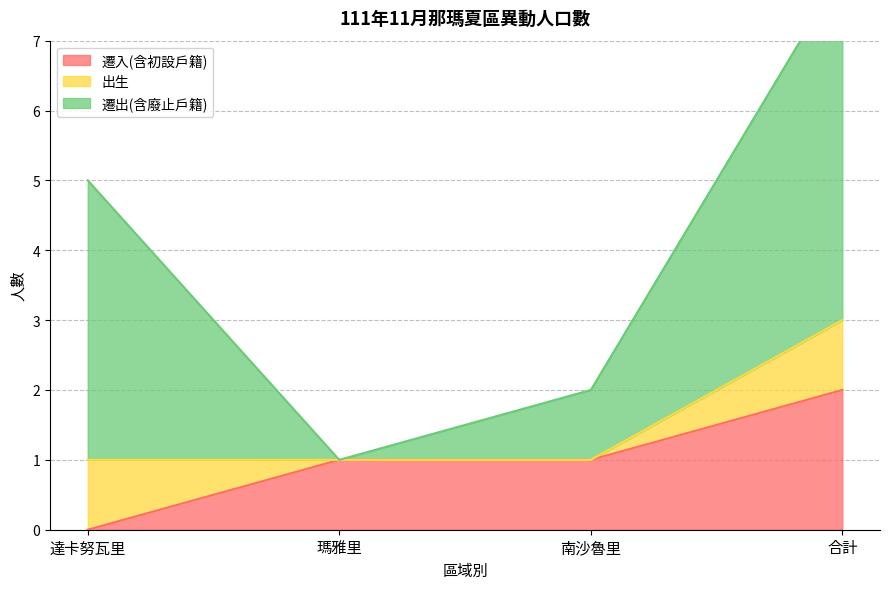

List the series in order of their overall mean, highest first.

遷出(含廢止戶籍), 遷入(含初設戶籍), 出生